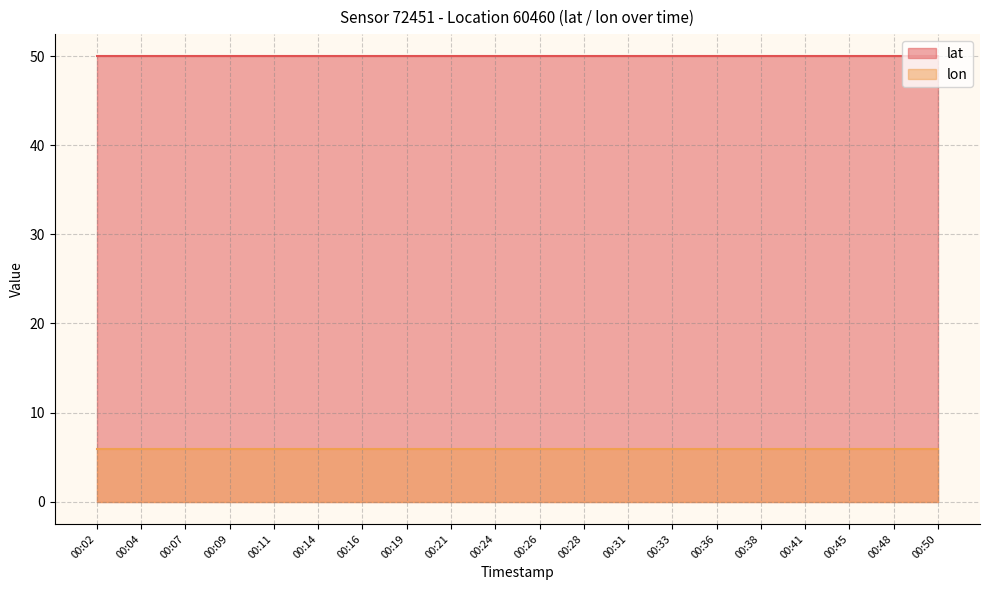

Is the value of lon at 00:16 greater than the value of lat at 00:28?

No